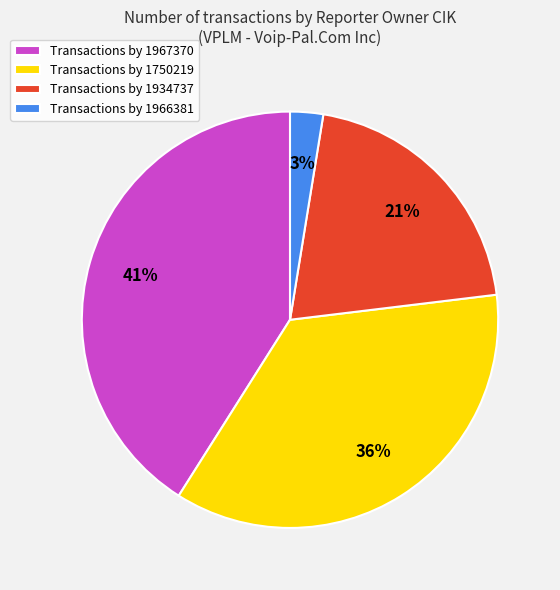

To the nearest percent, what portion does Transactions by 1967370 represent?

41%